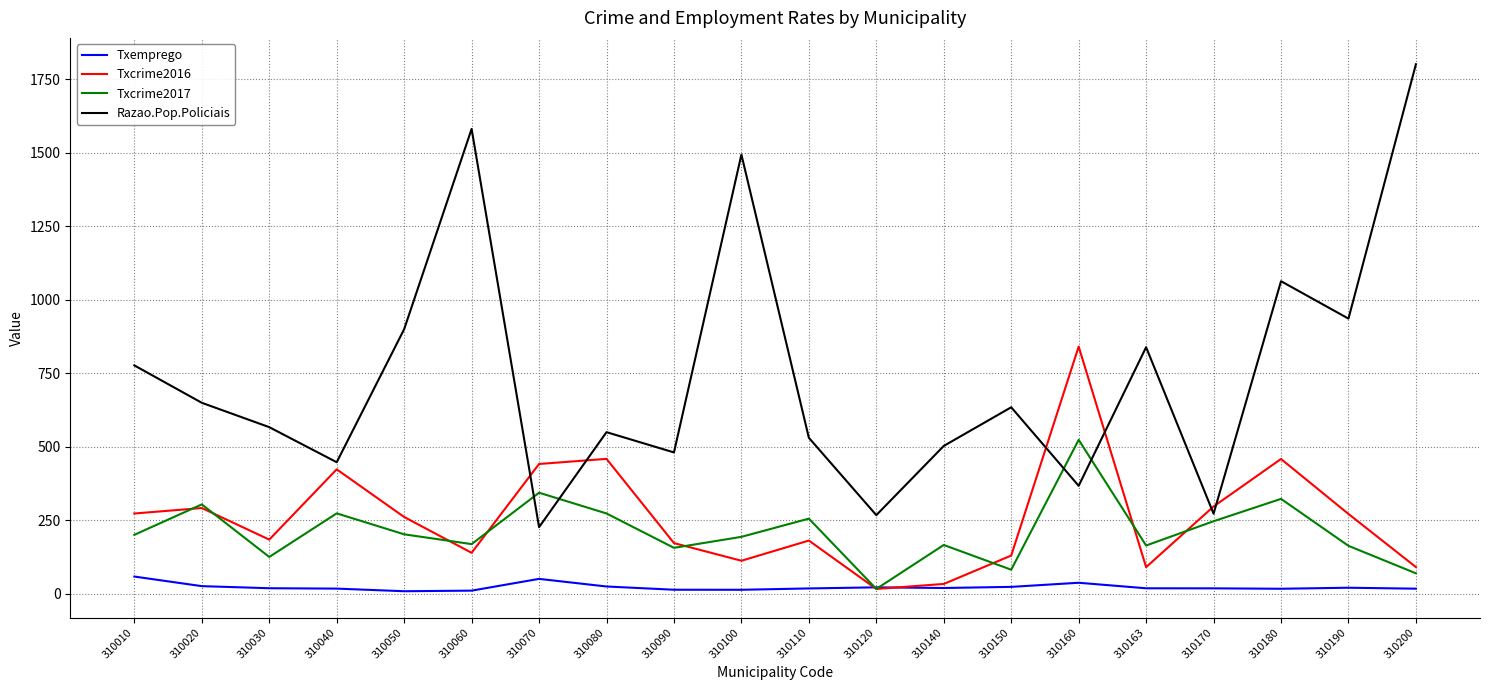

What is the difference between the second highest and second lowest values in the Txcrime2017 series?

274.1